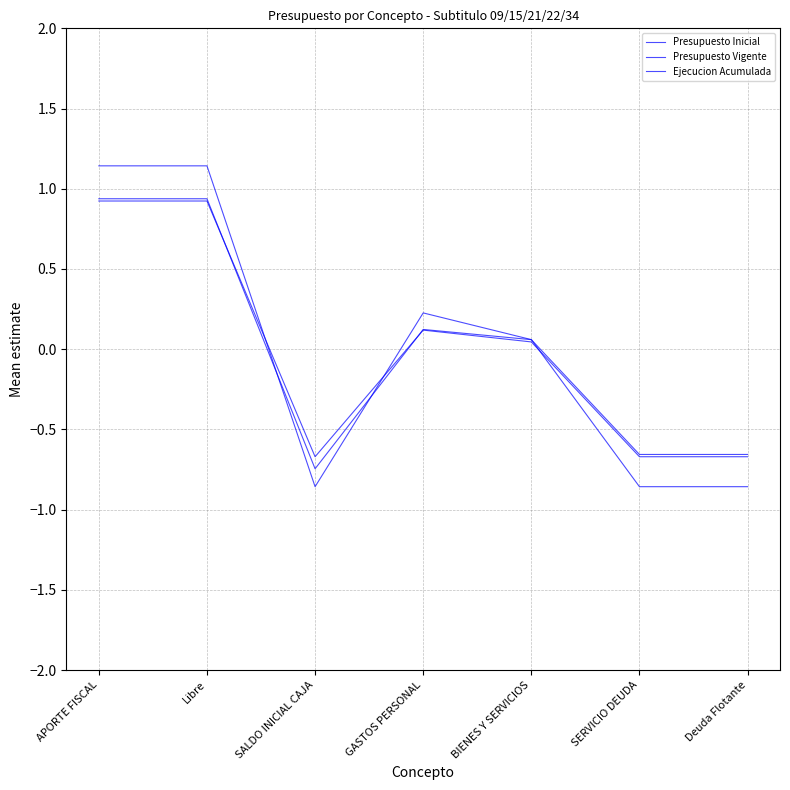

How many lines are shown in the chart?

3